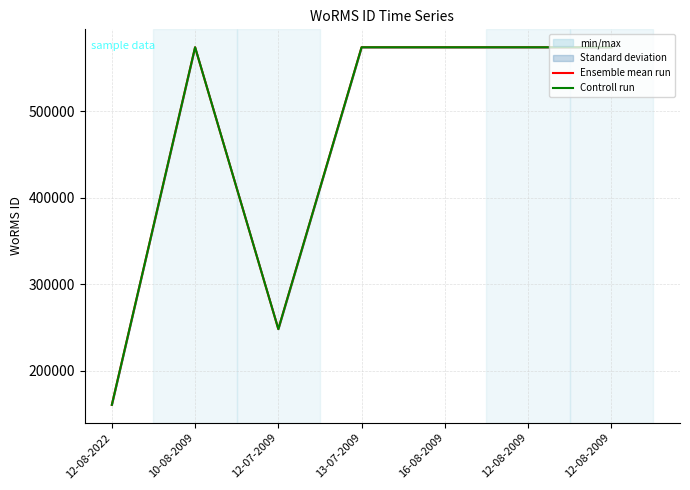

How many distinct data groups are displayed?

2